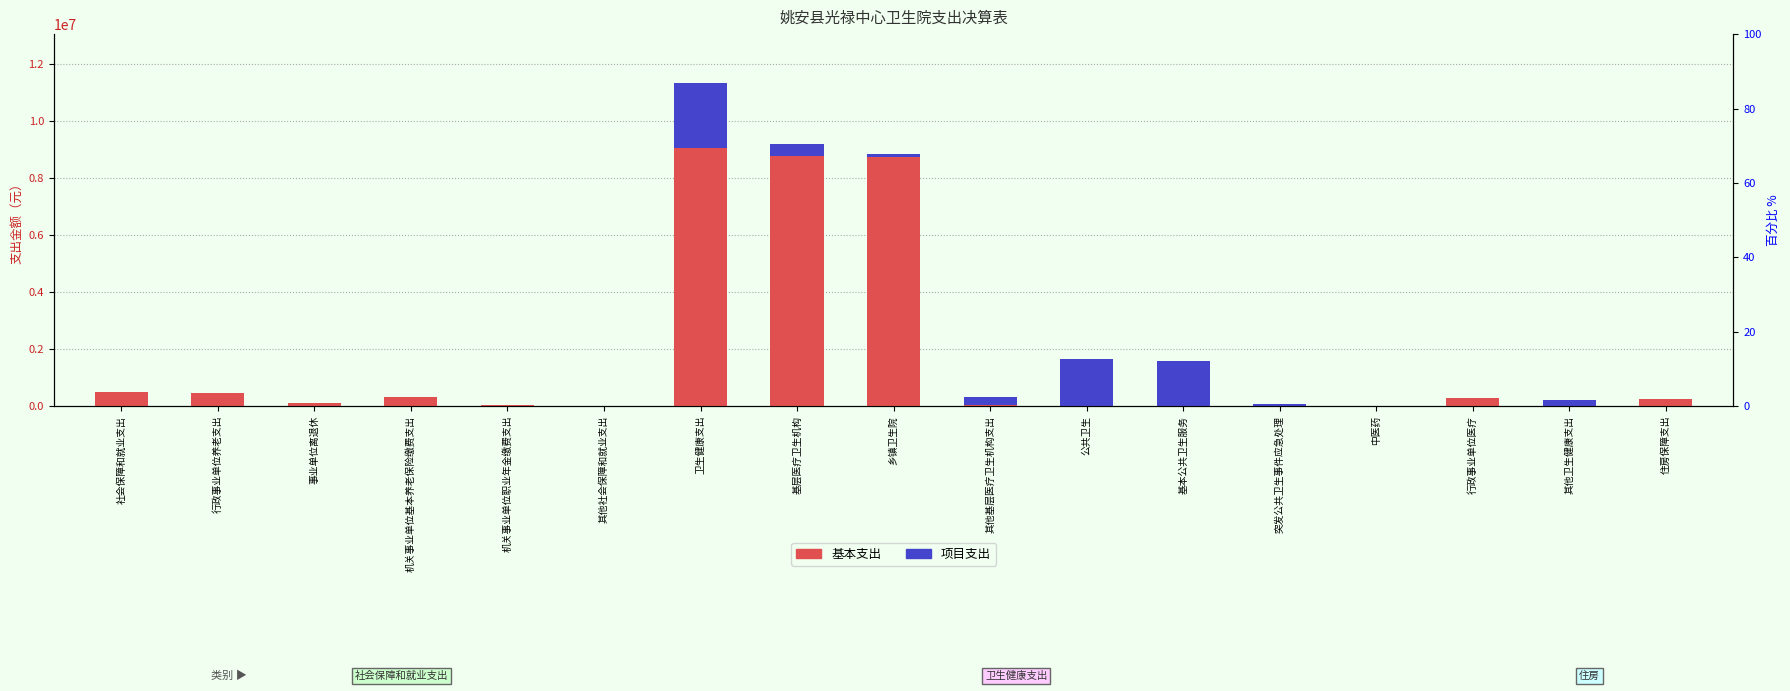

What is the maximum value shown in the chart?

9058152.8